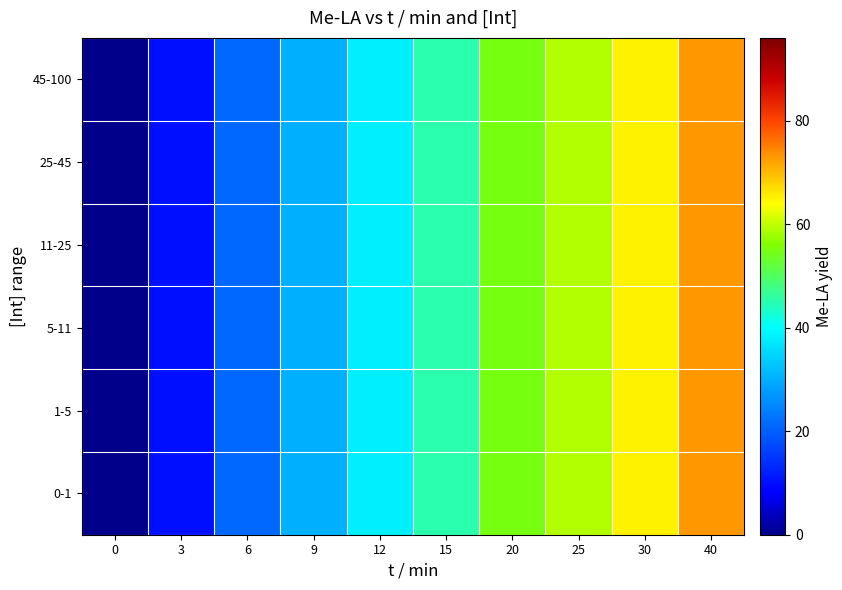

Reading left to right, list all the values displayed in this chart.

0-1: 0=0	3=10	6=21	9=30	12=38	15=45	20=55	25=59	30=65	40=73
1-5: 0=0	3=10	6=21	9=30	12=38	15=45	20=55	25=59	30=65	40=73
5-11: 0=0	3=10	6=21	9=30	12=38	15=45	20=55	25=59	30=65	40=73
11-25: 0=0	3=10	6=21	9=30	12=38	15=45	20=55	25=59	30=65	40=73
25-45: 0=0	3=10	6=21	9=30	12=38	15=45	20=55	25=59	30=65	40=73
45-100: 0=0	3=10	6=21	9=30	12=38	15=45	20=55	25=59	30=65	40=73